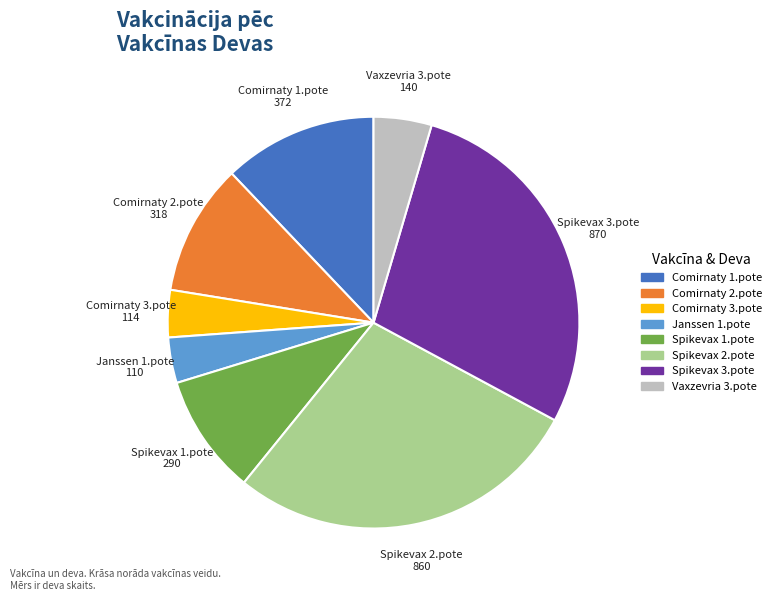

Is there any slice that represents more than half of the pie?

No